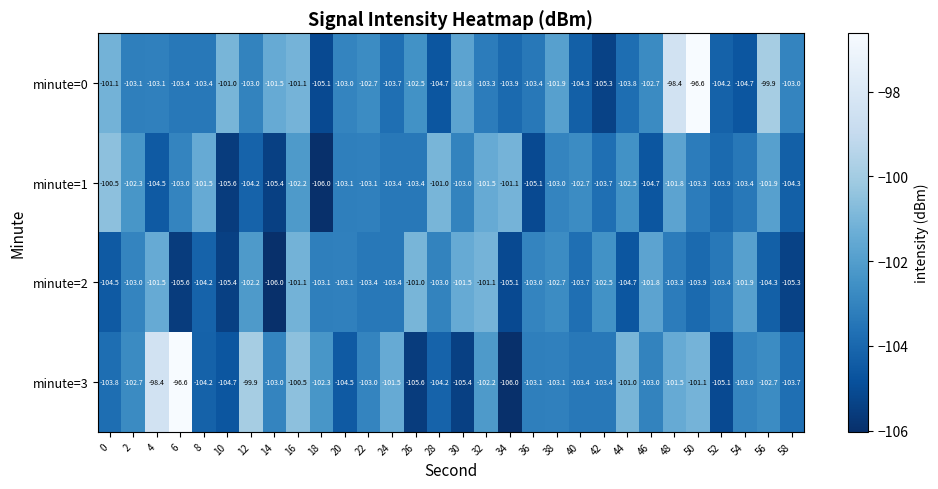

True or false: minute=0 has a value of -62.2 at 26.

False